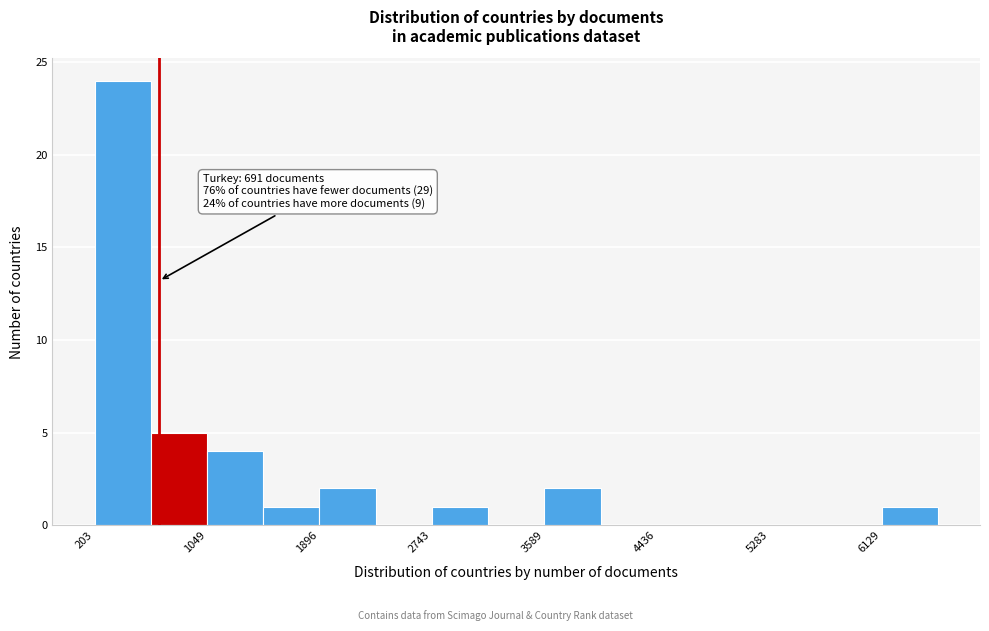

Over which range of the x-axis is the bar tallest?

200 to 600